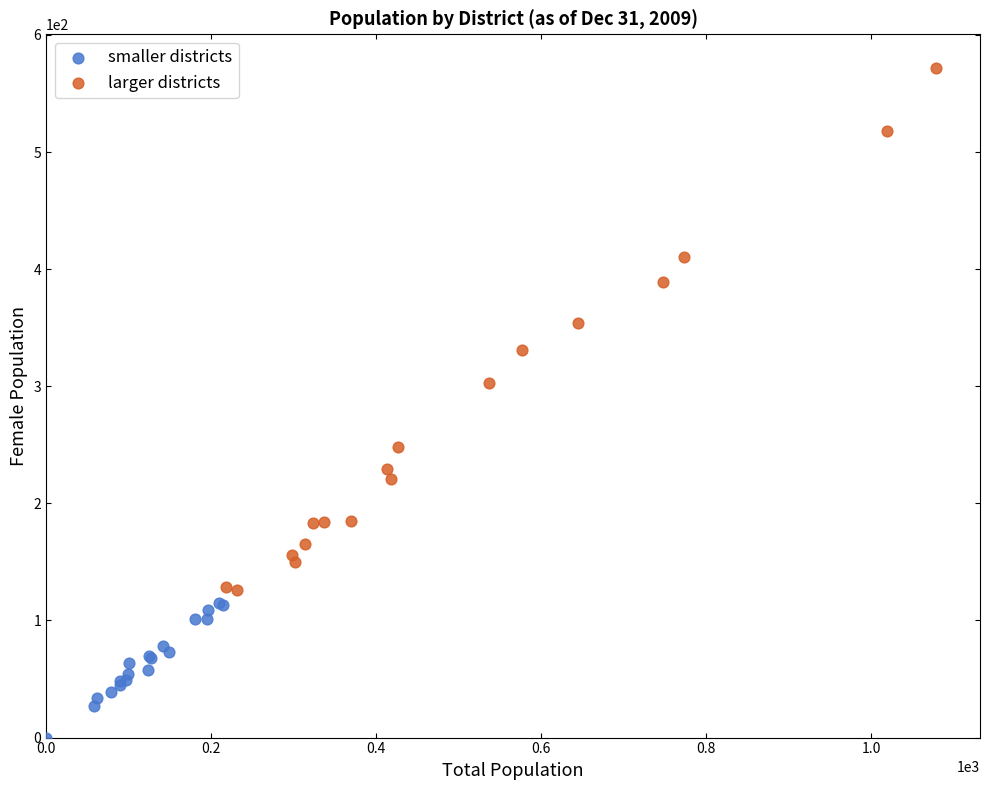

What are all the series names shown in the legend?

smaller districts, larger districts